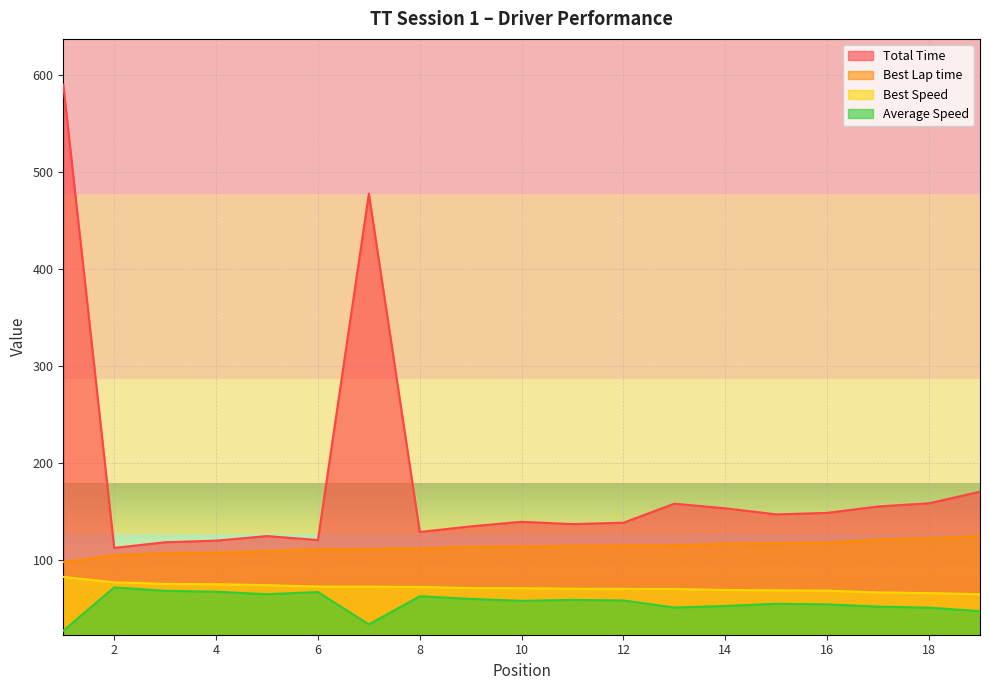

How many series are shown in this chart?

4